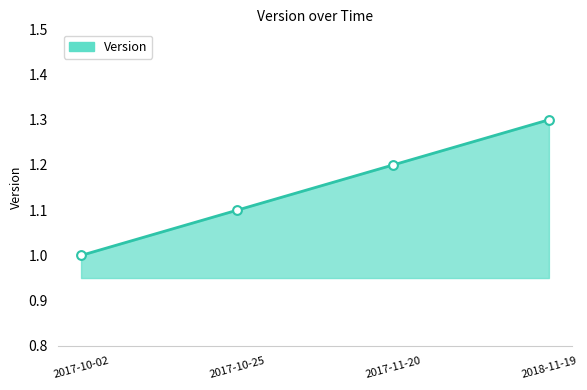

What is the change in value from 2017-10-25 to 2018-11-19?

+0.2